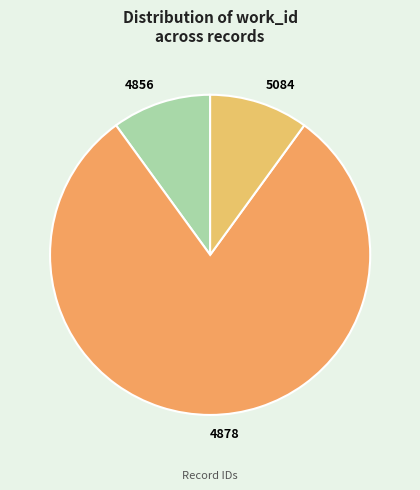

Is it true that 5084 is 10% of the pie?

True